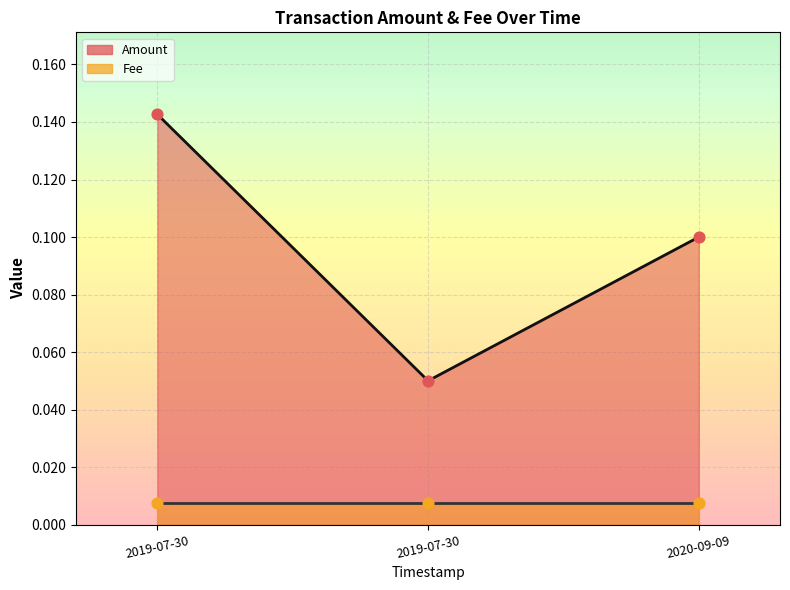

Which series has the largest total across all categories?

Amount